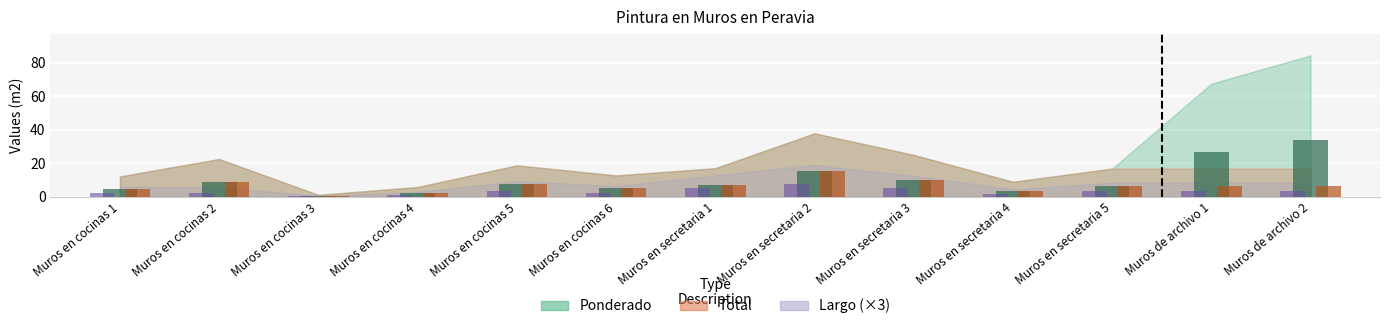

How many data points in Ponderado are less than 6?

5